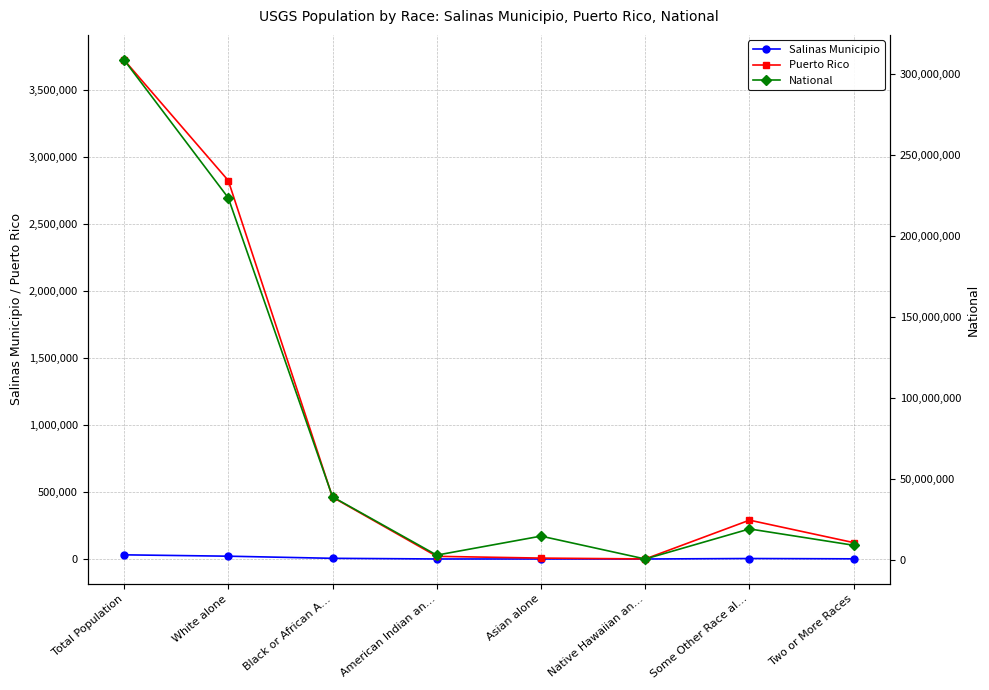

The Salinas Municipio series shows 788 at Two or More Races. True or false?

False